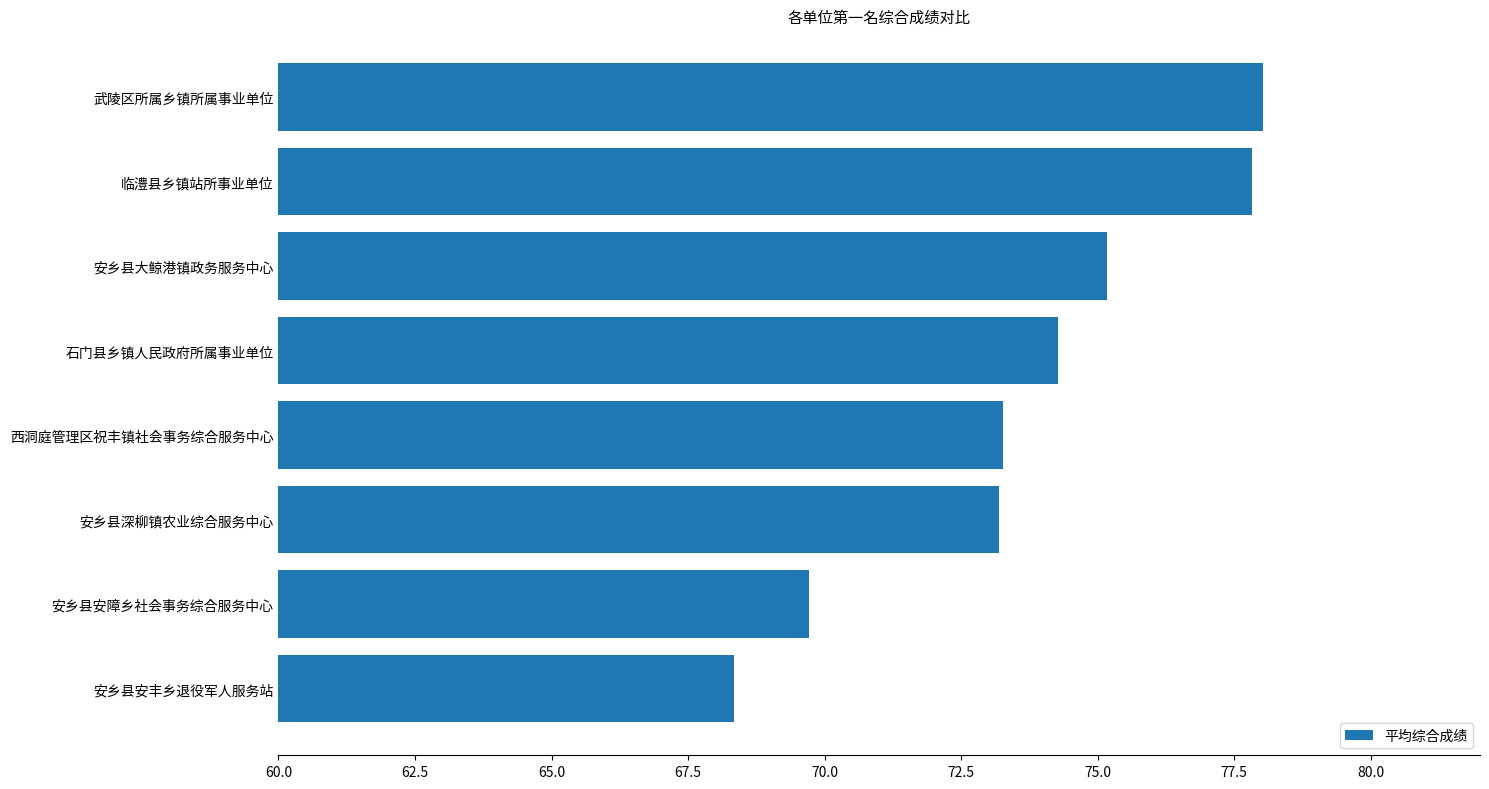

How many values are below 74?

4